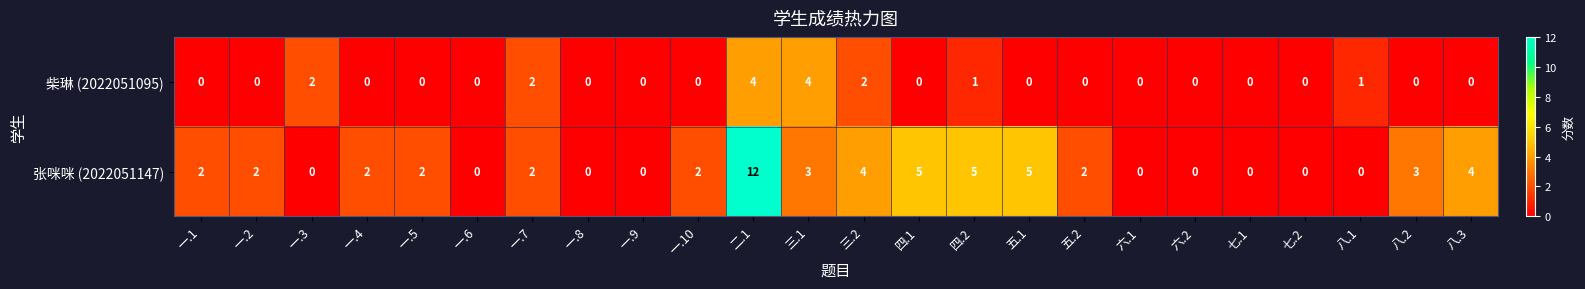

Rank the series by their maximum value, from lowest to highest.

柴琳 (2022051095), 张咪咪 (2022051147)